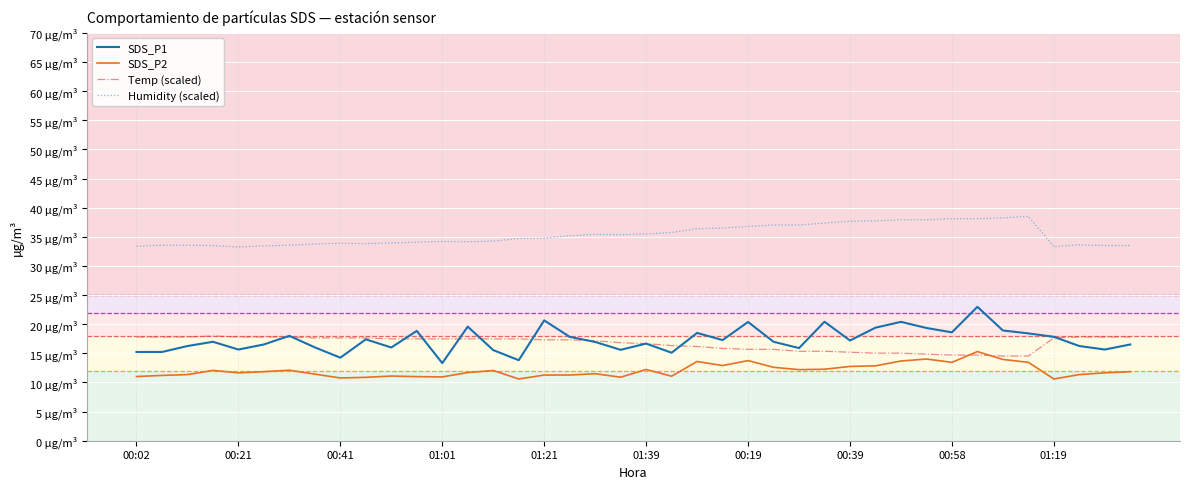

Does the chart display data point markers on the line(s)?

No